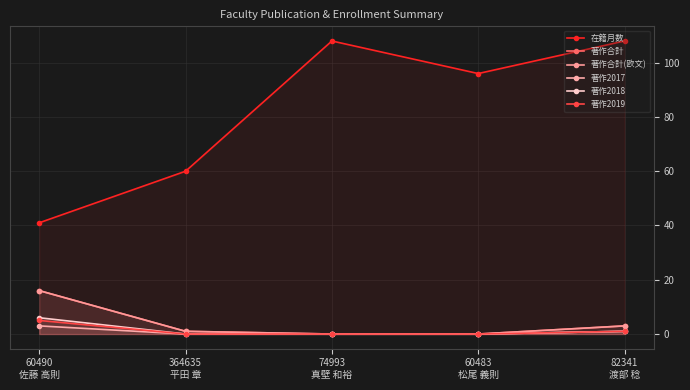

What value does the 著作合計 series have at 82341
渡部 稔?

3